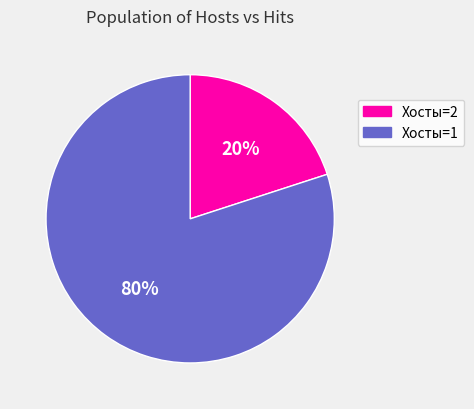

To the nearest percent, what is the average slice percentage?

50%